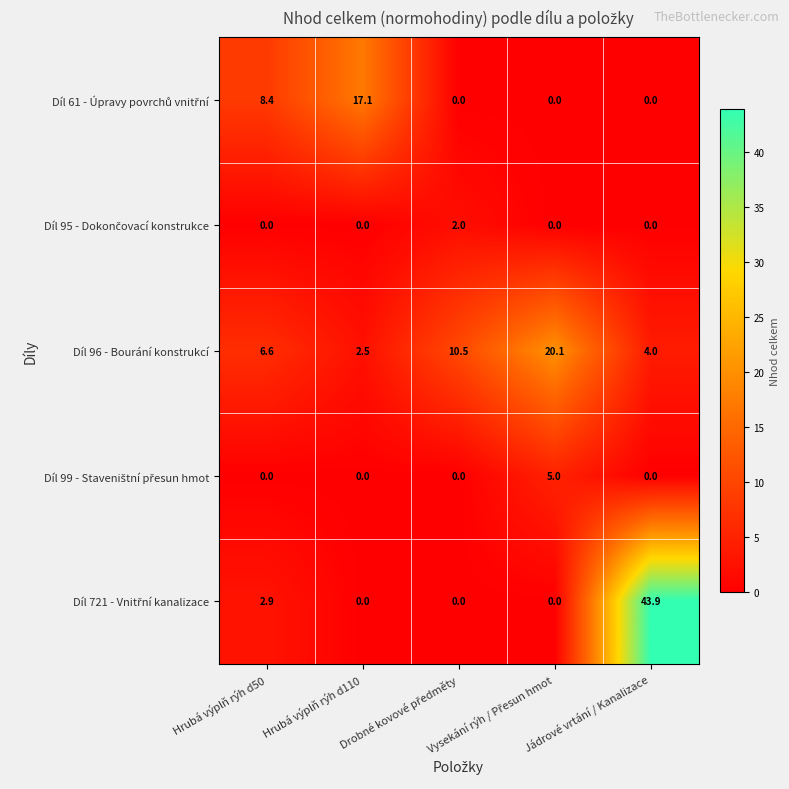

What is the maximum value for Díl 96 - Bourání konstrukcí?

20.1